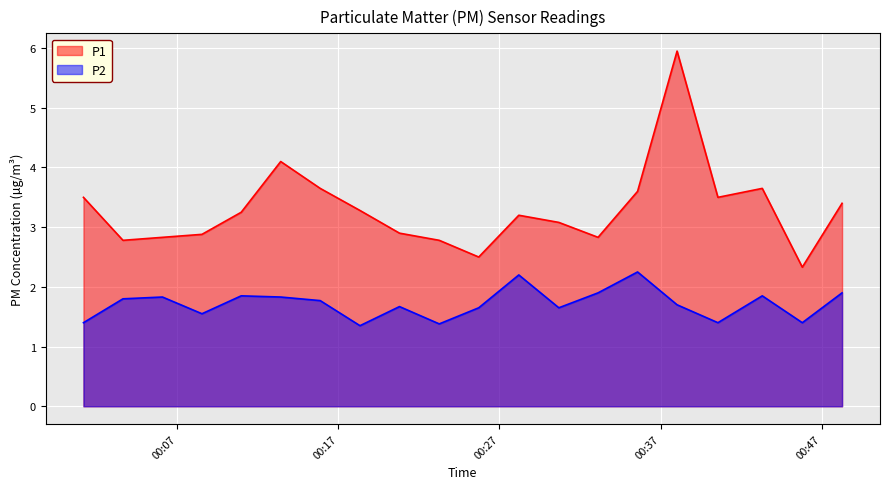

How many categories are shown in the chart?

20